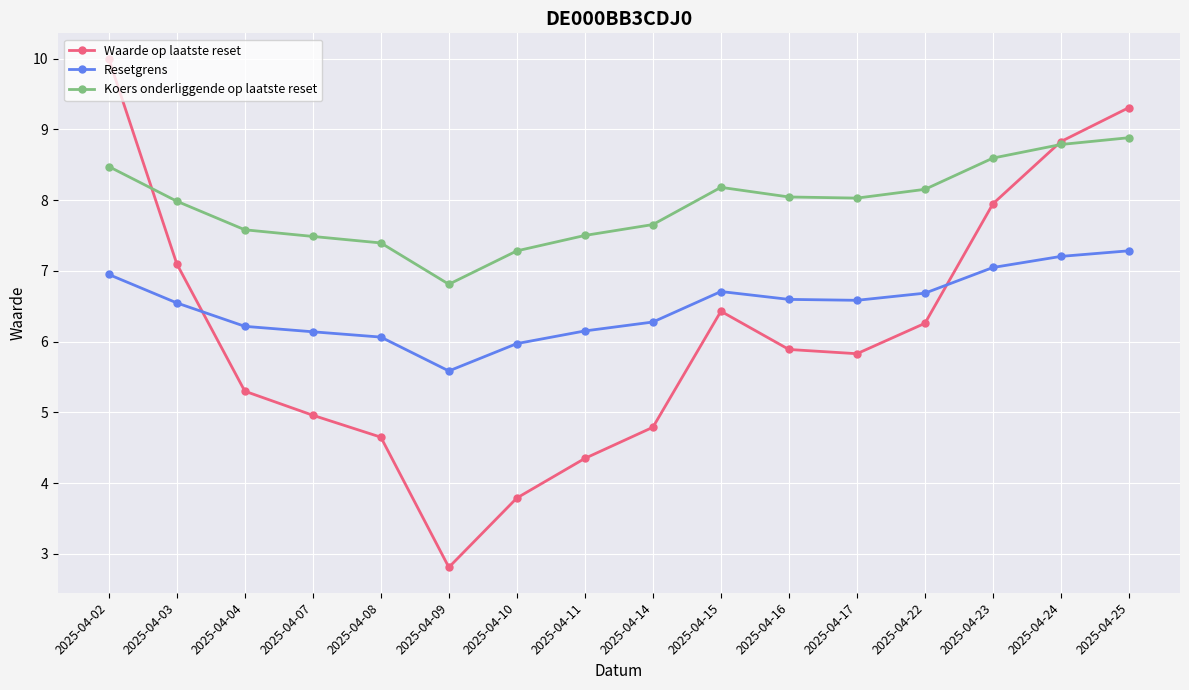

What is the value of the Waarde op laatste reset point at the 1st from the left?

10.0